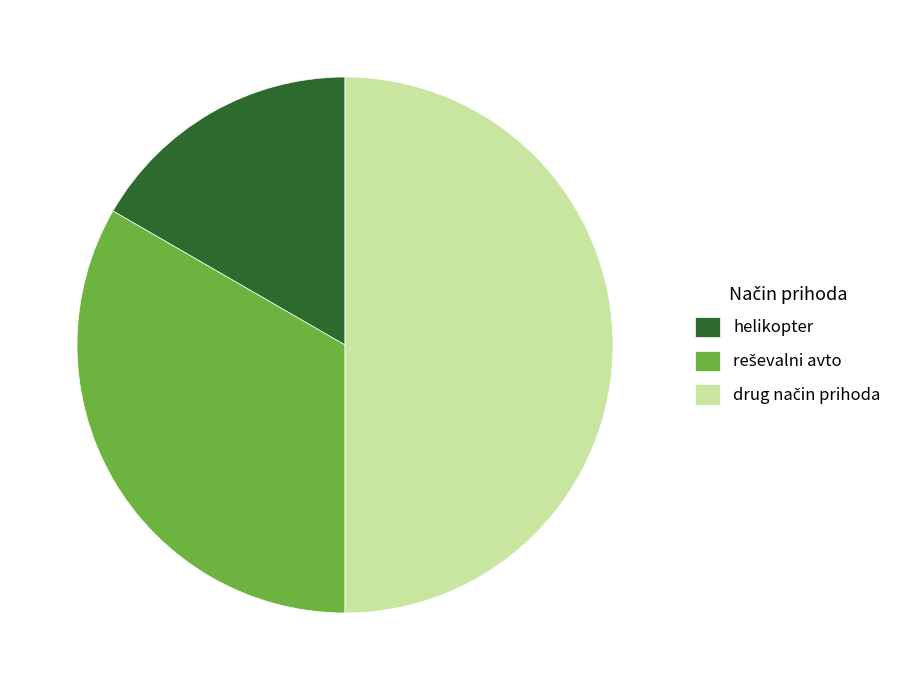

True or false: helikopter accounts for 17% of the total.

True